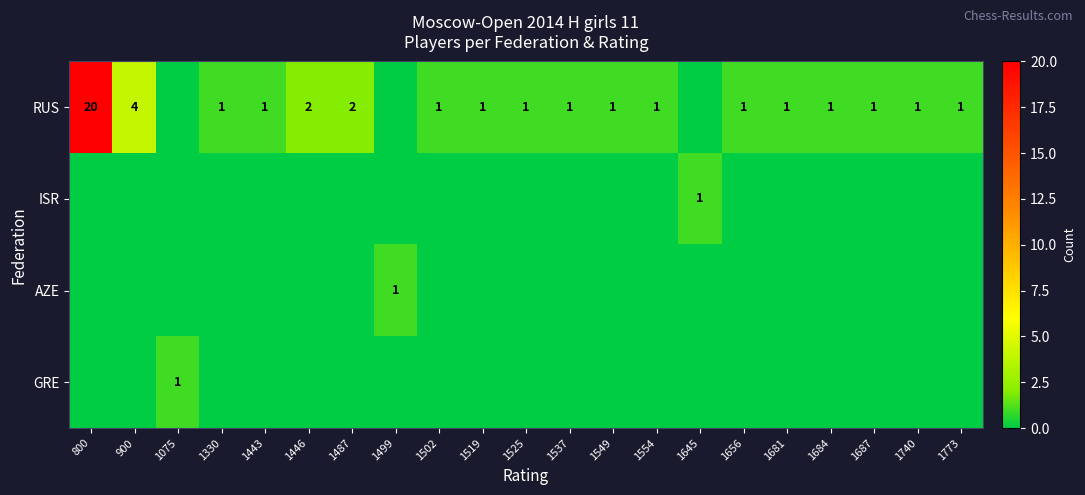

What is the maximum value shown in the chart?

20